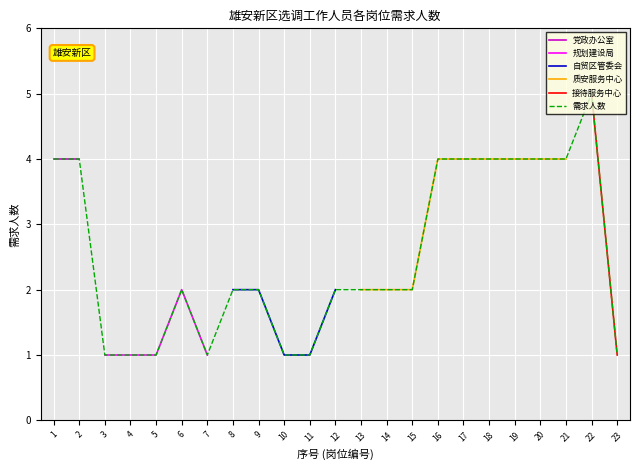

The value of 规划建设局 at 7 is 1. True or false?

True